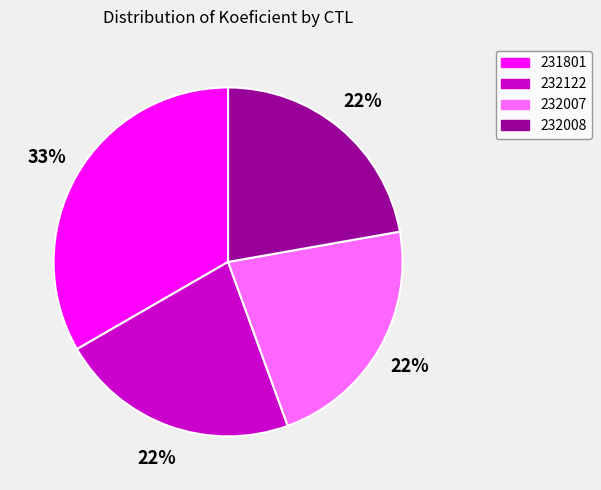

Is the sum of 231801 and 232008 greater than half?

Yes